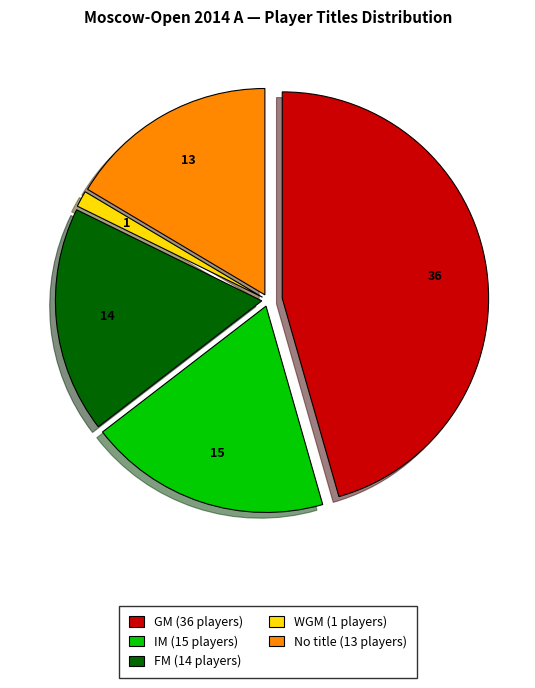

Count the number of slices in the pie.

5